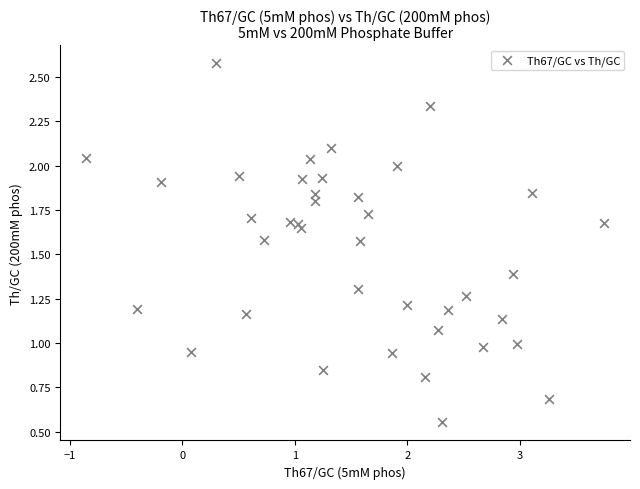

What is the range of X values (max minus min)?

4.6